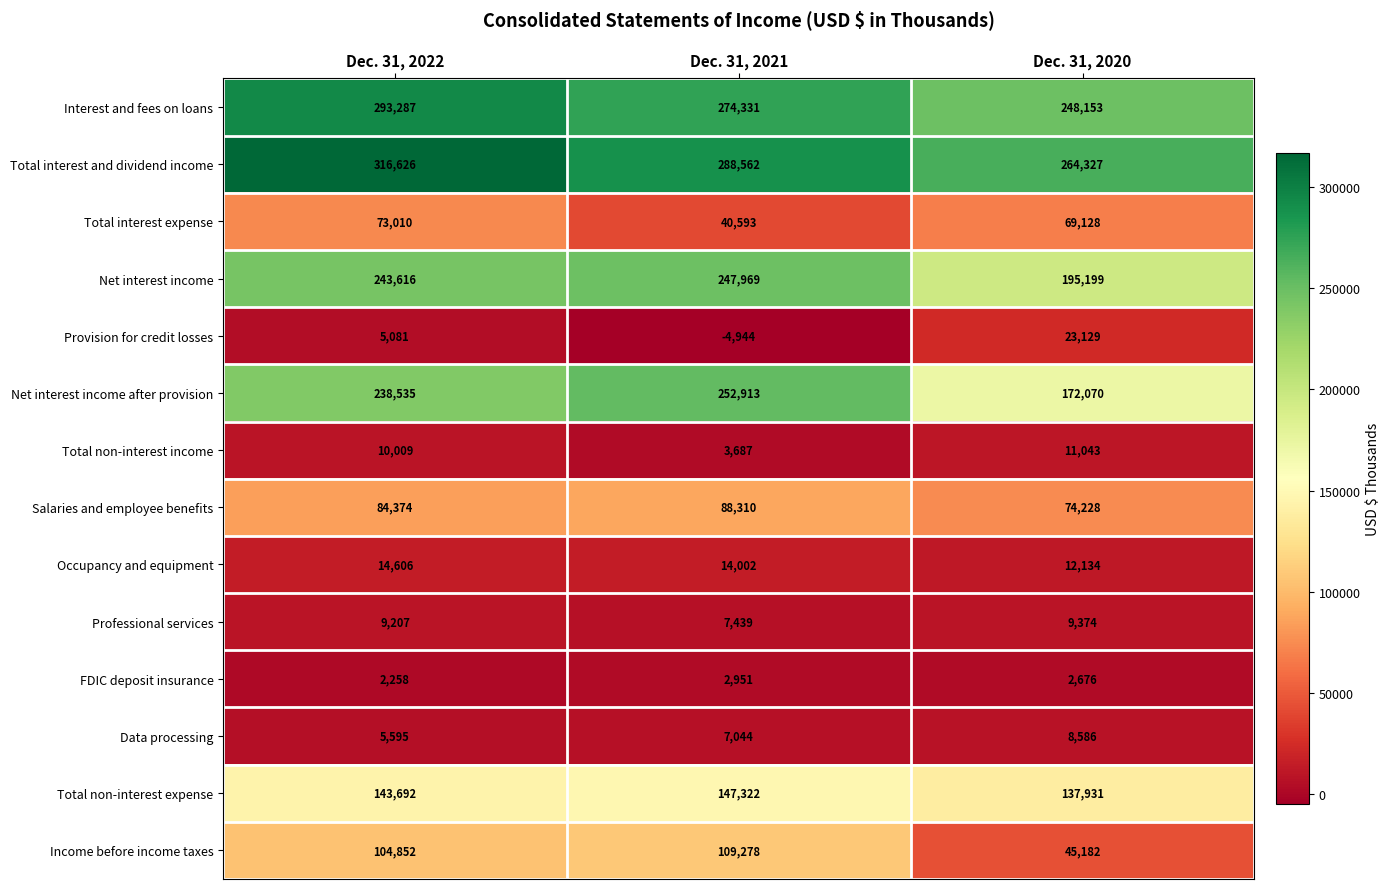

What is the difference between the highest and lowest values at Dec. 31, 2022?

314368